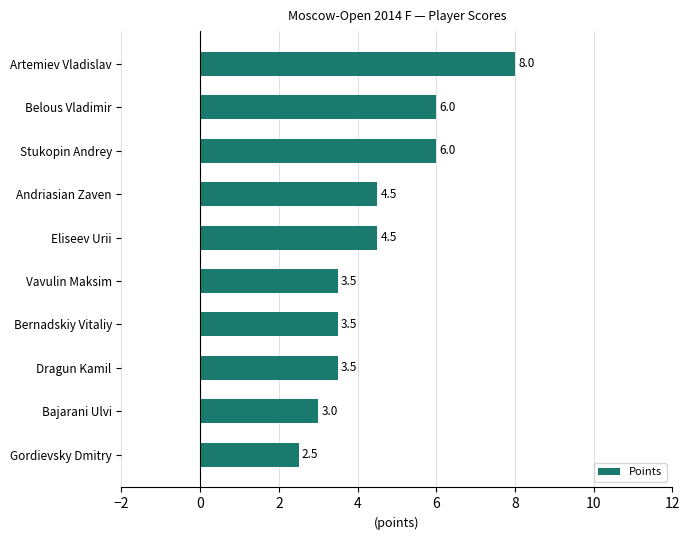

How many bars are there in total?

10